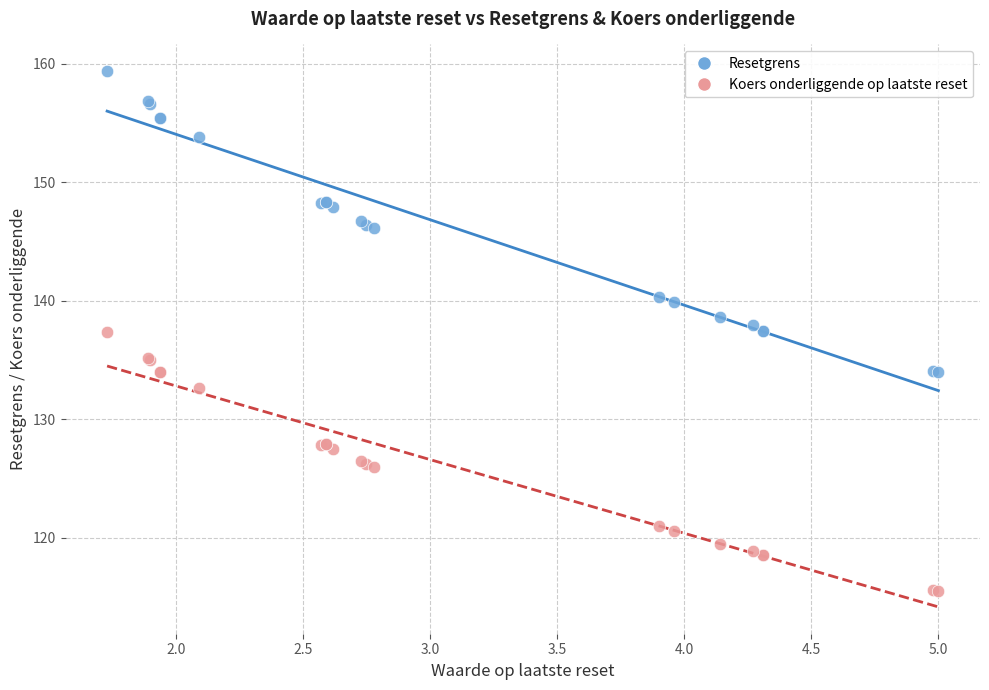

What is the X range (max minus min) for the scatter plot?

3.3